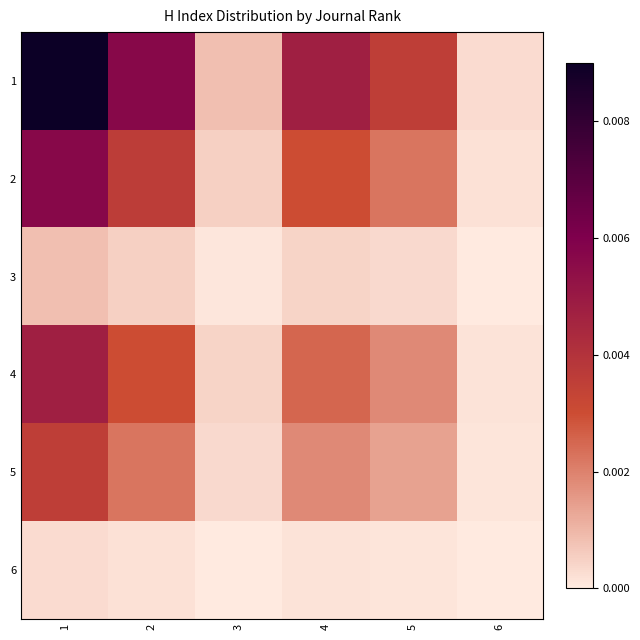

Which has a higher value, 2 or 4?

2